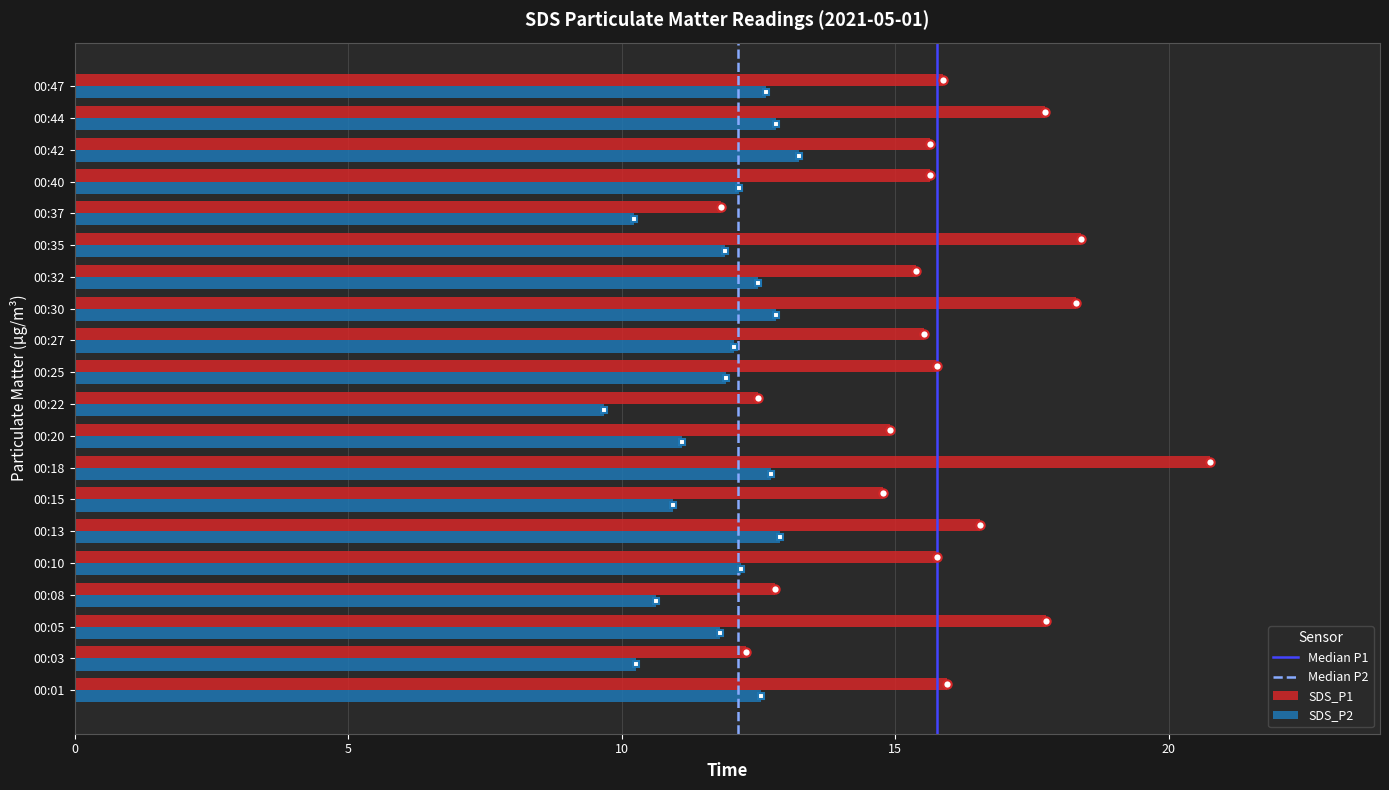

How many values in the SDS_P1 series are below 15?

6